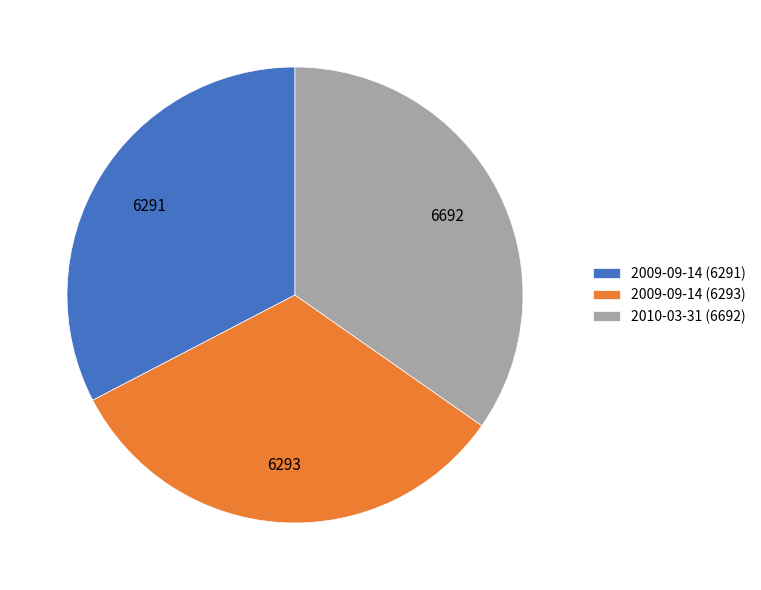

The 2009-09-14 (6293) slice represents 33% of the pie. True or false?

True